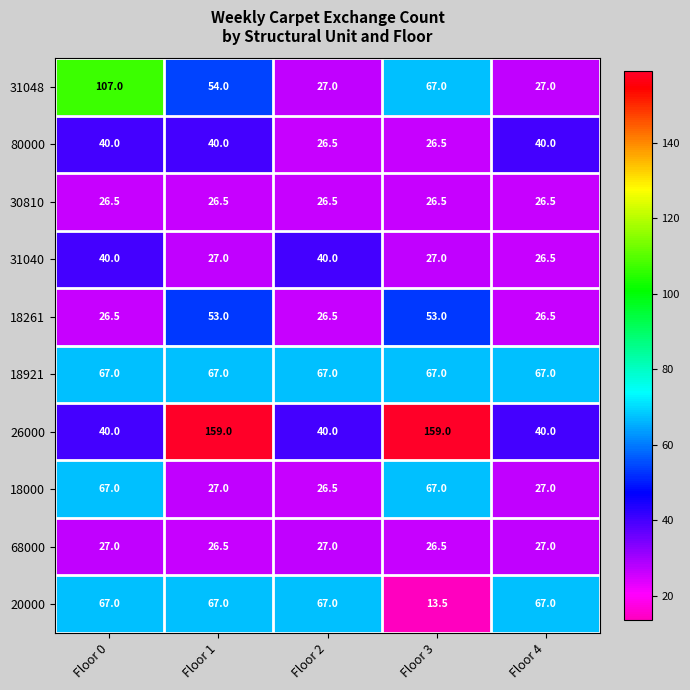

What is the spread (max minus min) of values at Floor 2?

40.5